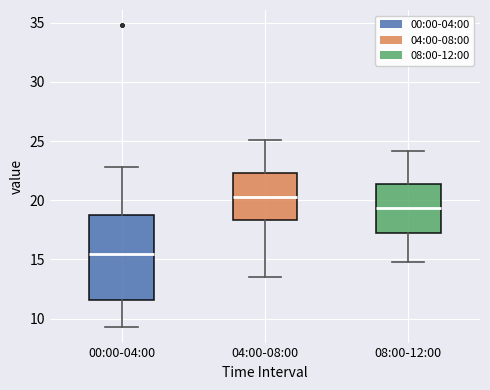

Reading left to right, transcribe this box plot: for each box, give where its median line is, the range the box spans, and where its two whiskers end, as read against the y-axis. The values are not printed on the chart, so give them approximately, as read against the axis.

00:00-04:00: median 15.5, box 11.5 to 18.5, whiskers 9.5 to 23.0
04:00-08:00: median 20.5, box 18.5 to 22.5, whiskers 13.5 to 25.0
08:00-12:00: median 19.5, box 17.5 to 21.5, whiskers 15.0 to 24.0